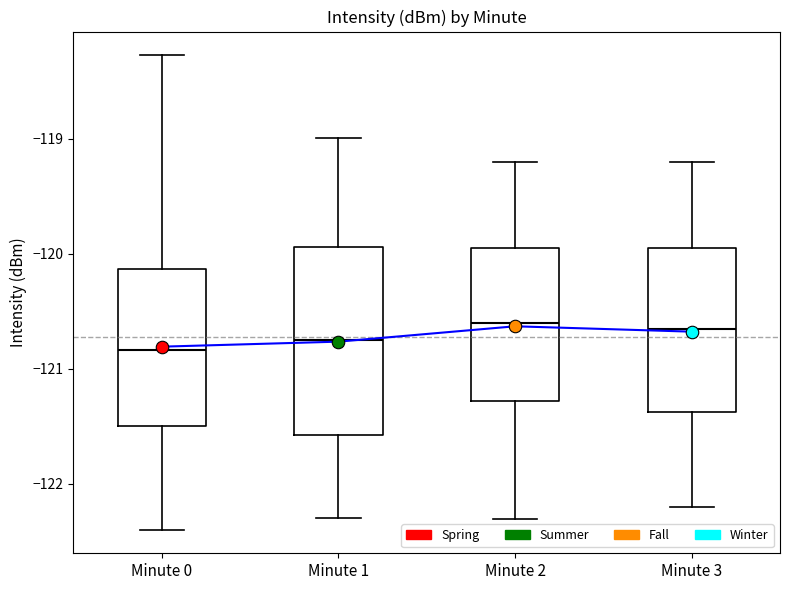

Reading left to right, read every box against the y-axis: the position of its median line, the range the box covers, and the ends of its whiskers. The values are not printed on the chart, so give them approximately, as read against the axis.

Minute 0: median -120.8, box -121.5 to -120.1, whiskers -122.4 to -118.3
Minute 1: median -120.7, box -121.6 to -119.9, whiskers -122.3 to -119.0
Minute 2: median -120.6, box -121.3 to -119.9, whiskers -122.3 to -119.2
Minute 3: median -120.6, box -121.4 to -119.9, whiskers -122.2 to -119.2